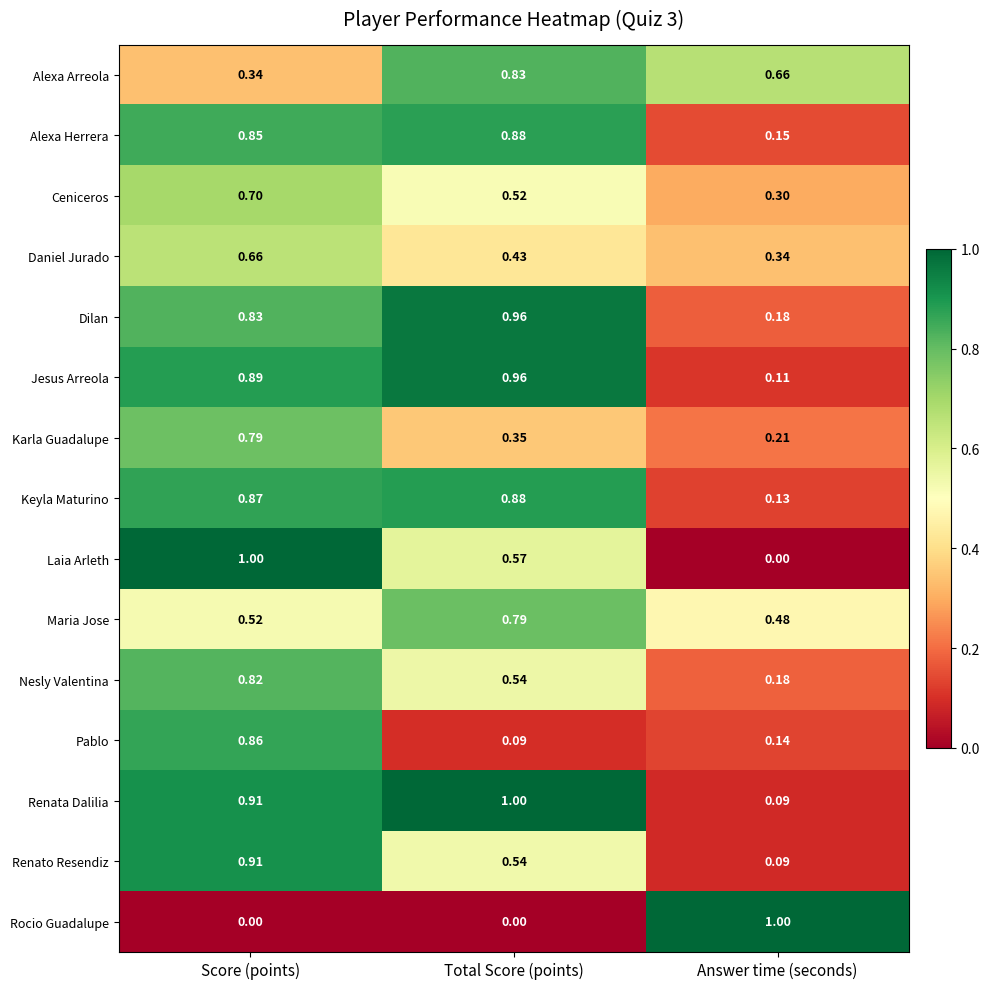

Rank the categories by Keyla Maturino value from highest to lowest.

Total Score (points), Score (points), Answer time (seconds)